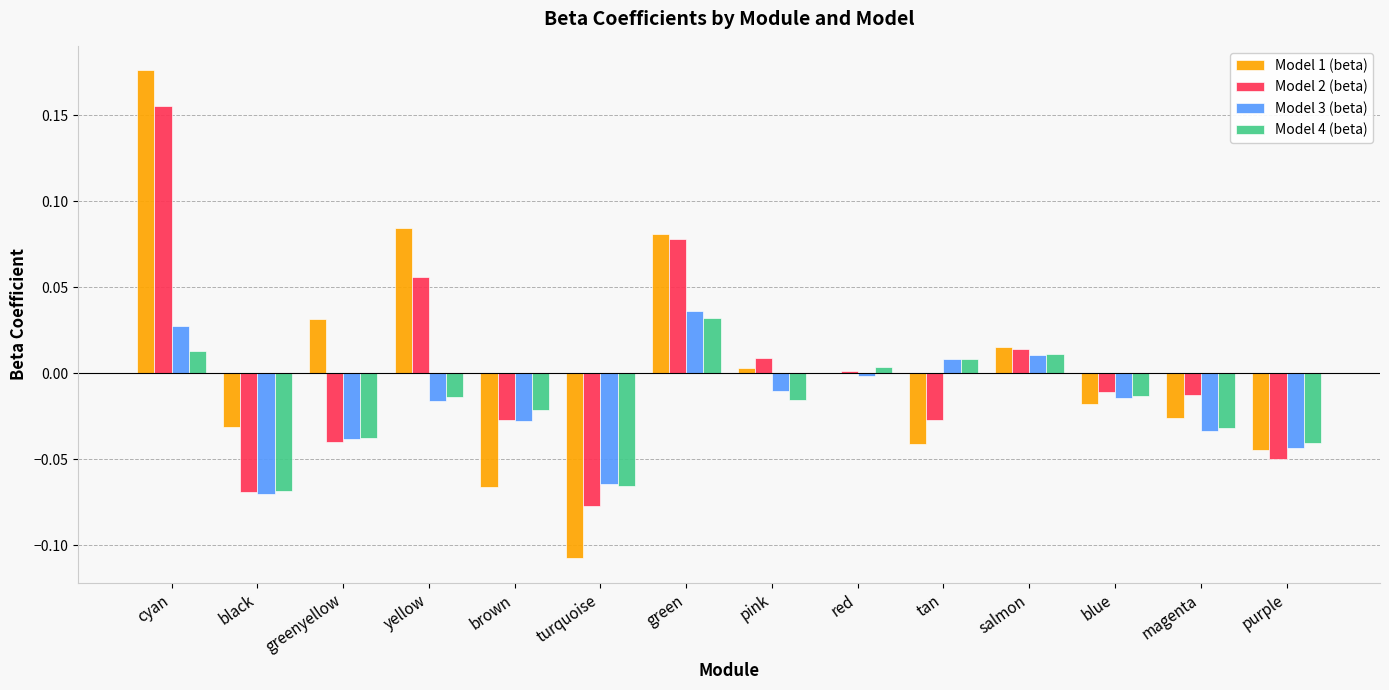

At which label does Model 3 (beta) first exceed 0?

cyan